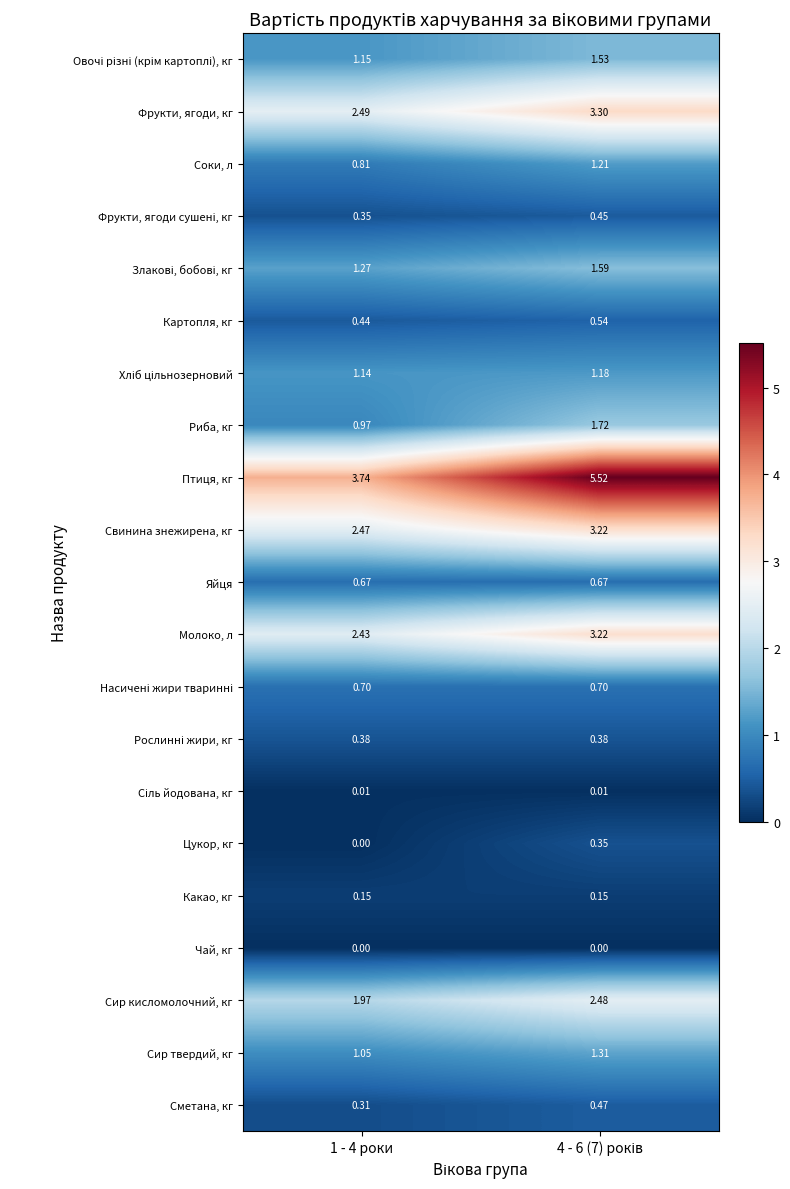

Which series has the widest spread of values?

Птиця, кг